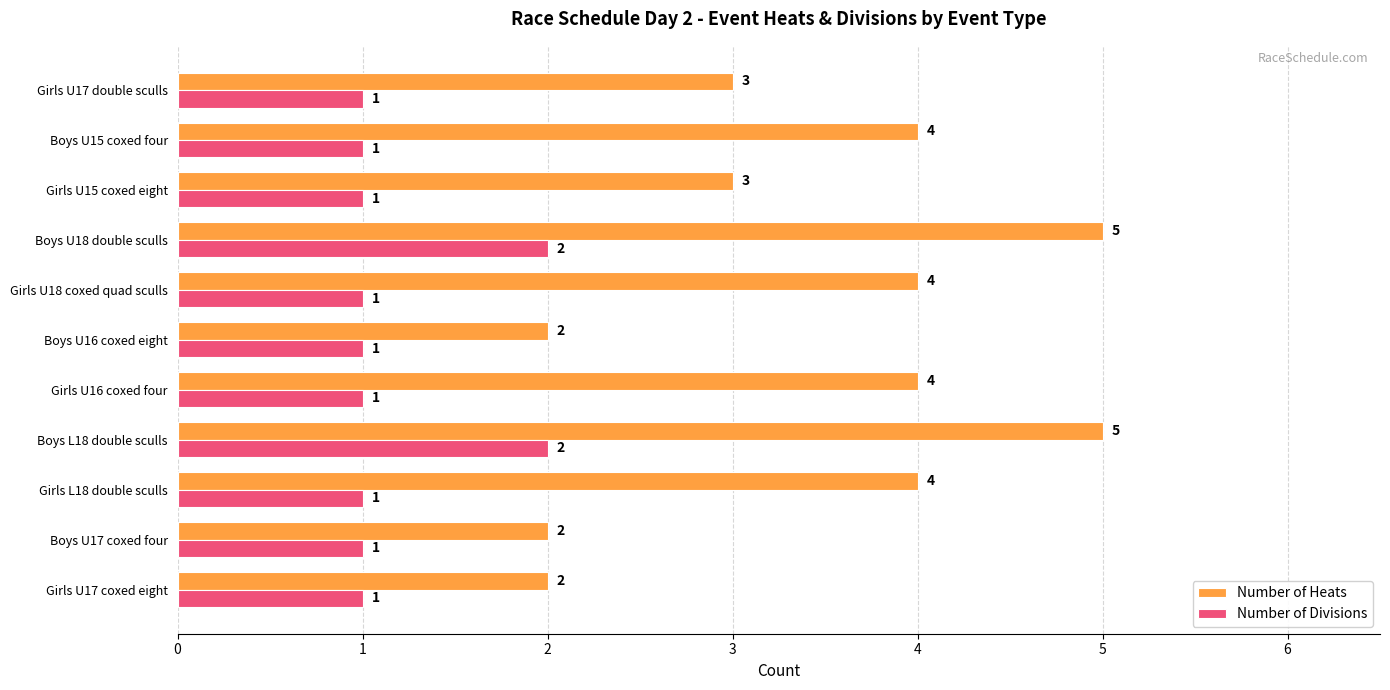

Count the Number of Divisions values in the range 1 to 2.

11